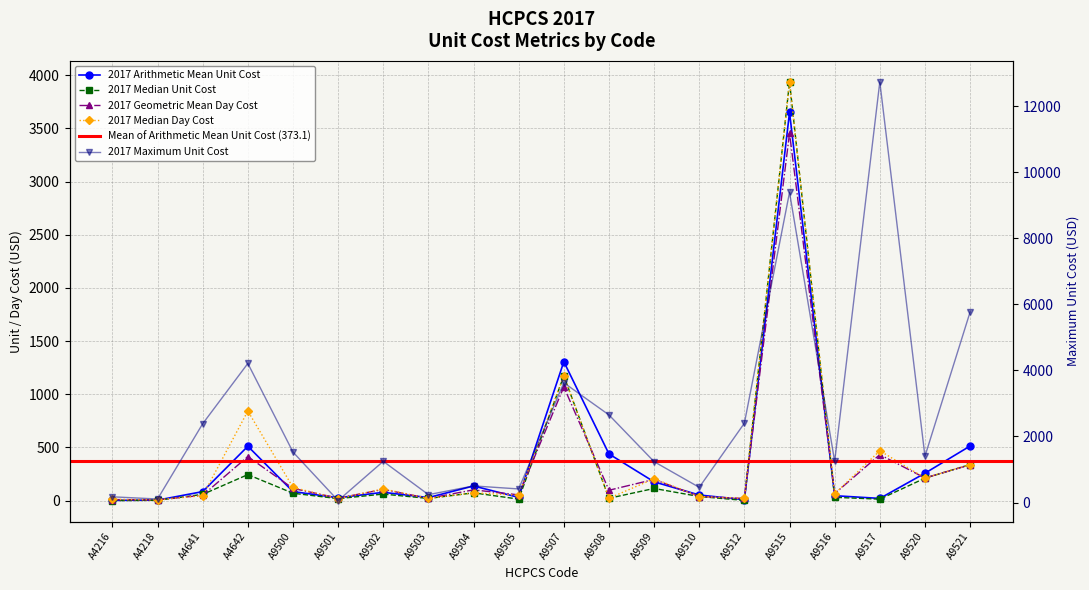

Is this an area chart (filled region under the line)?

No